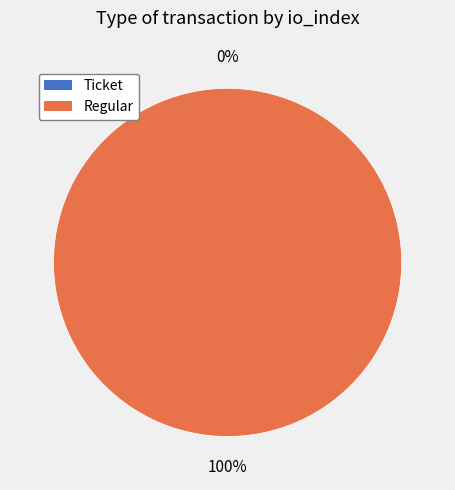

Which slice represents more than half of the pie?

Regular